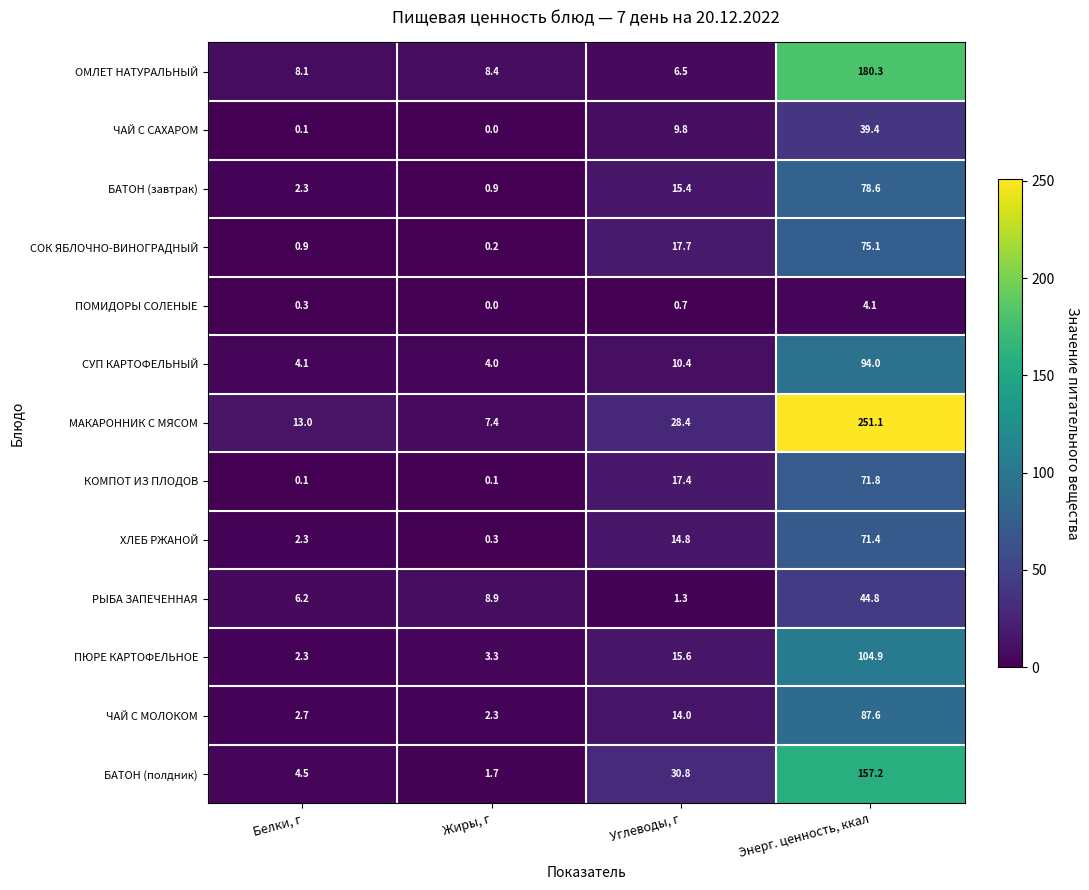

Is it true that ПЮРЕ КАРТОФЕЛЬНОЕ equals 104.9 at Энерг. ценность, ккал?

True